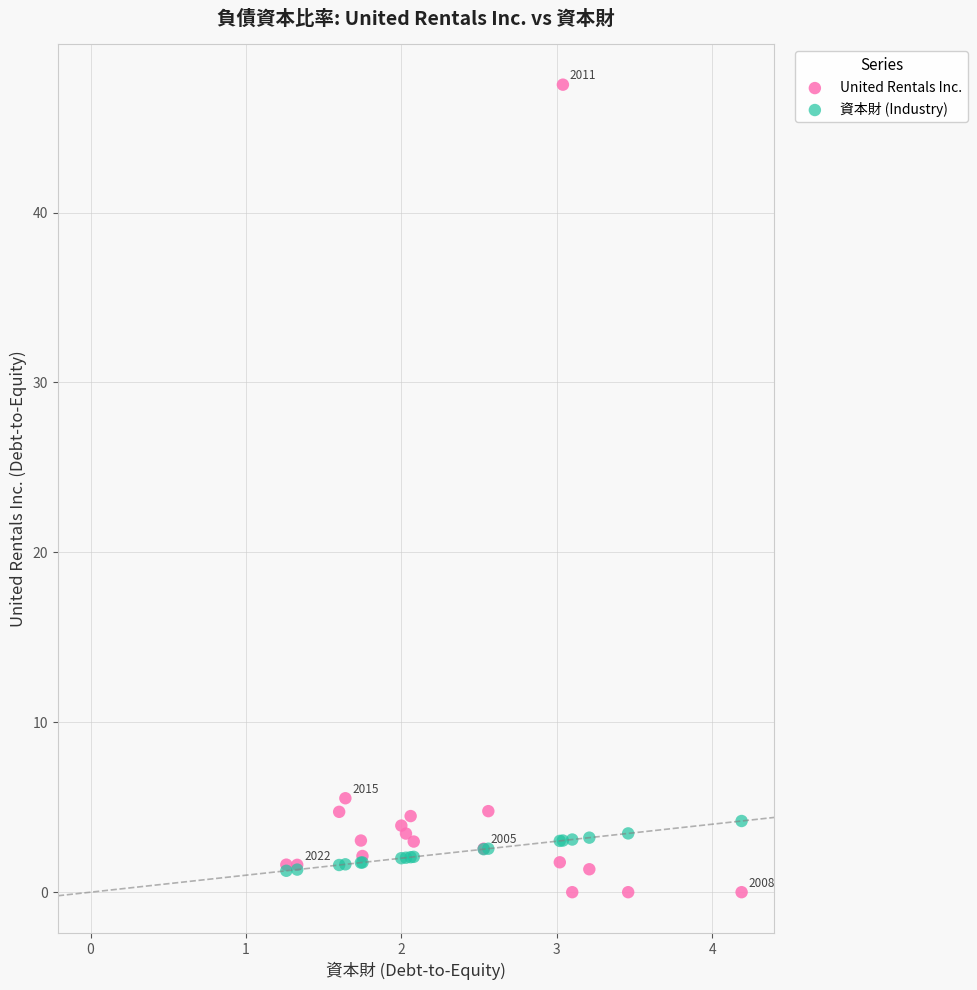

In the United Rentals Inc. series, what Y value is closest to 23?

5.5